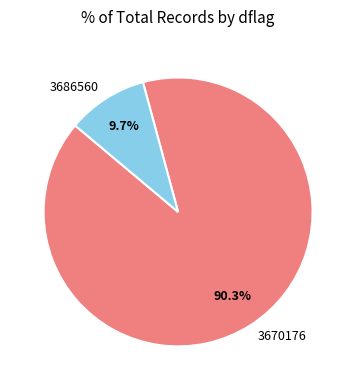

How many segments does this pie chart have?

2